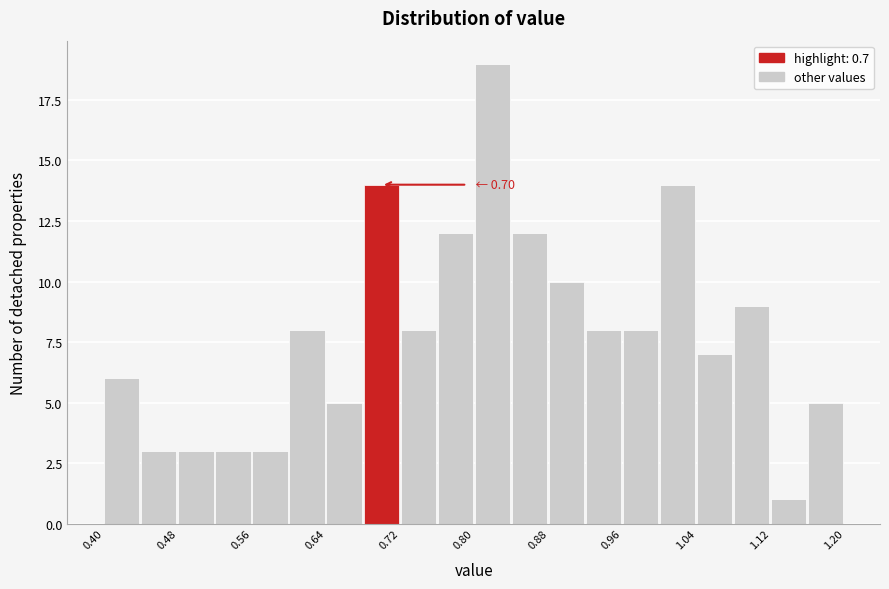

Over which range of the x-axis is the bar tallest?

0.80 to 0.84